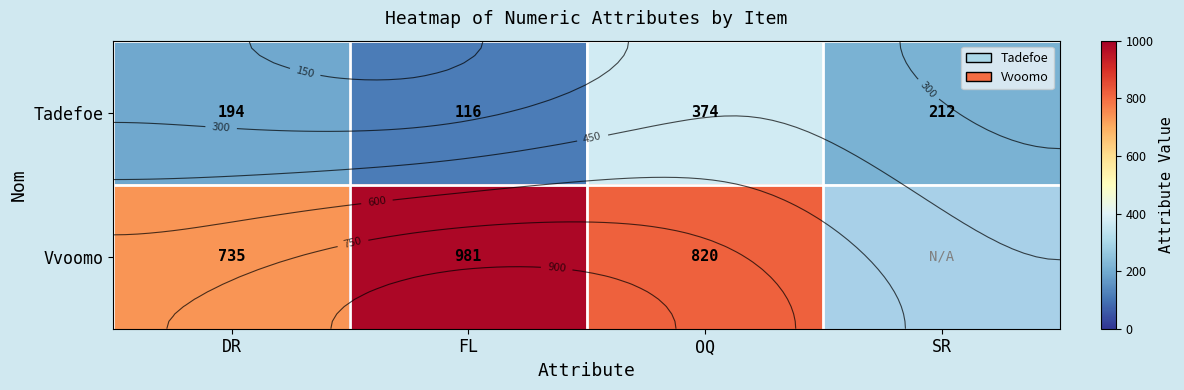

Is the value of Vvoomo at FL greater than the value of Tadefoe at OQ?

Yes